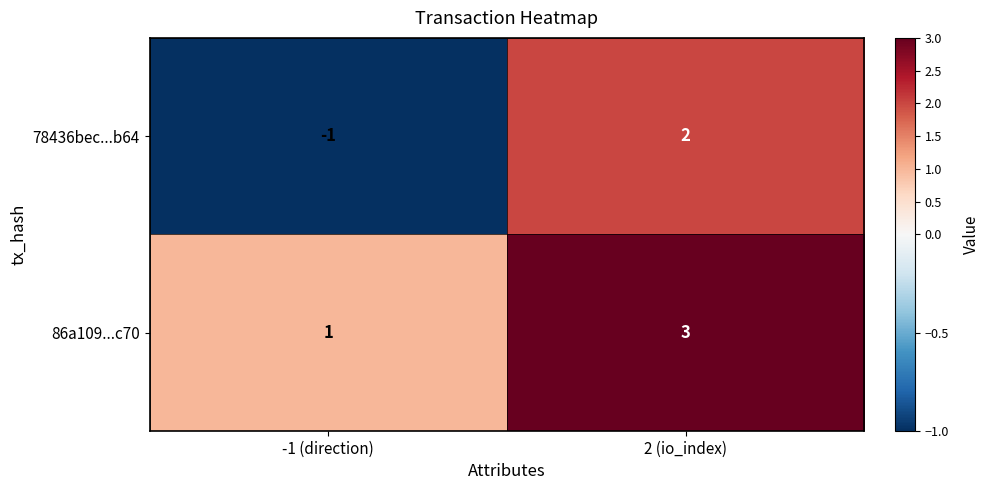

True or false: 86a109...c70 has a value of 1 at 2 (io_index).

False